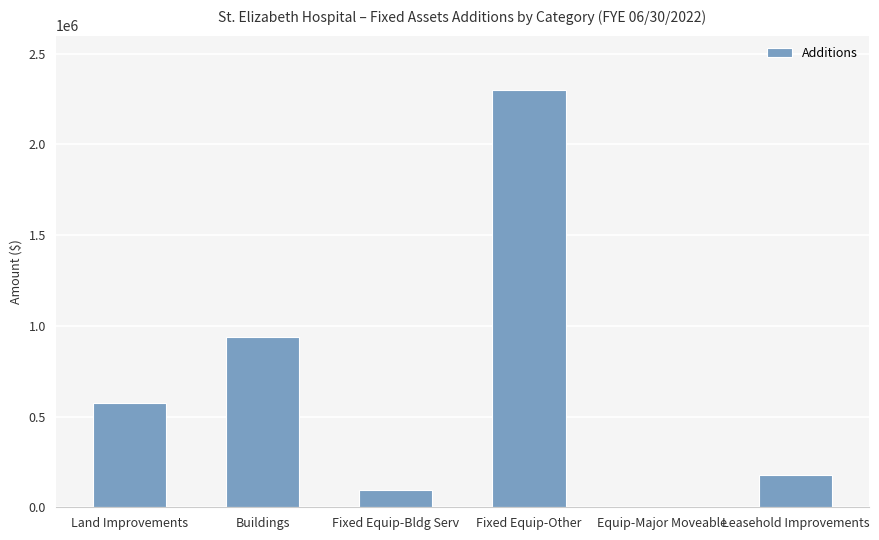

Reading right to left, extract all data points from this chart.

Leasehold Improvements=180044.4	Equip-Major Moveable=0.0	Fixed Equip-Other=2301071.1	Fixed Equip-Bldg Serv=95038.7	Buildings=936549.9	Land Improvements=574490.5